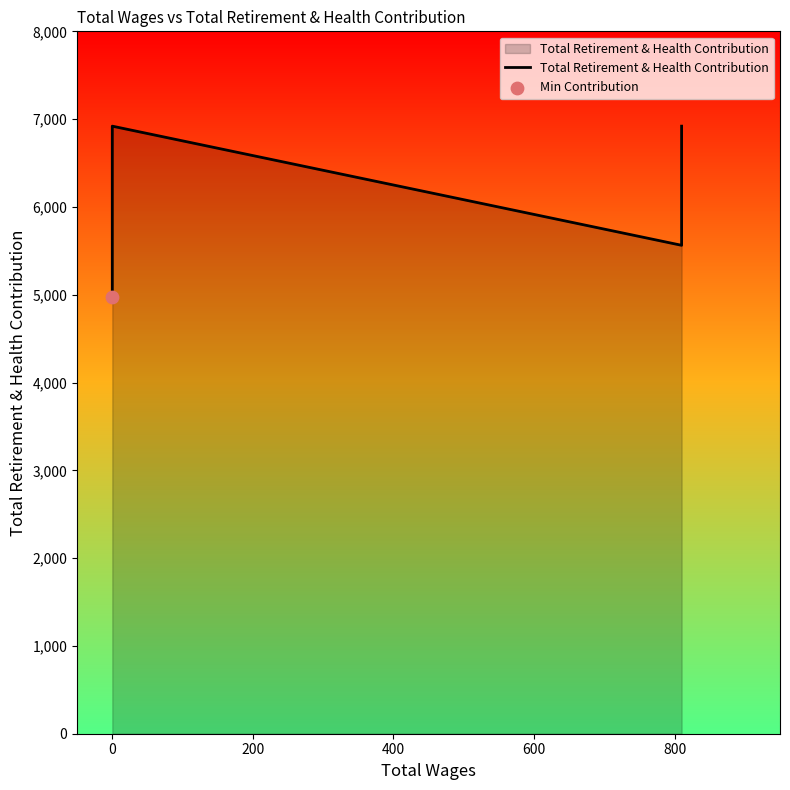

What is the change in value from 0 to 200?

-1357